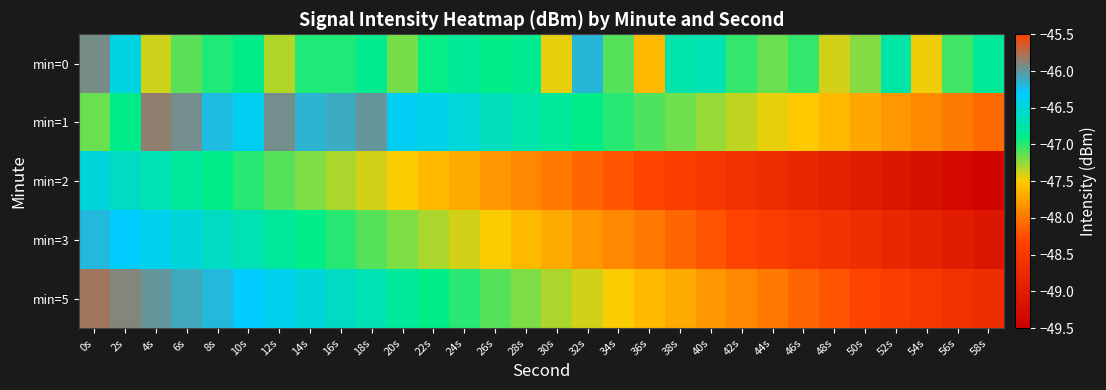

What is the difference between the highest and lowest values at 2s?

1.0